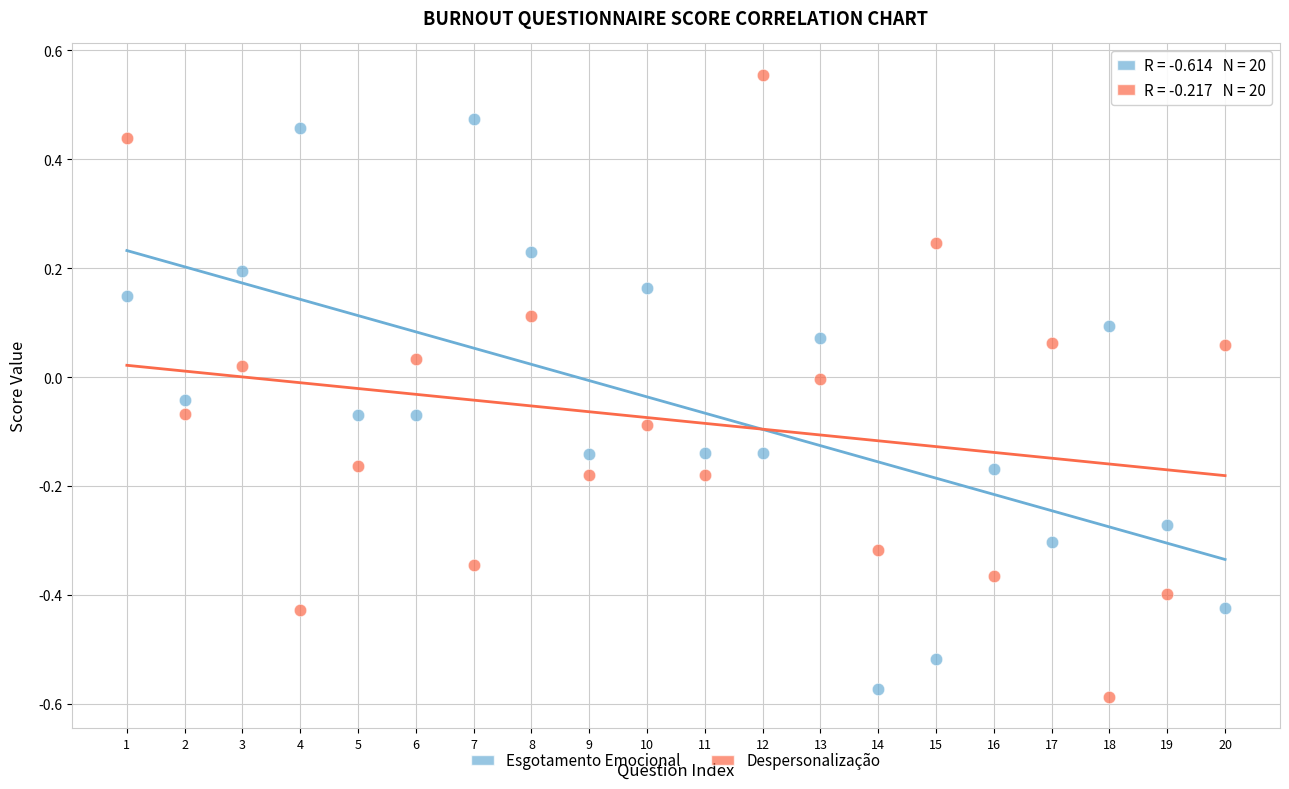

Which series has the widest spread of Y values?

Despersonalização